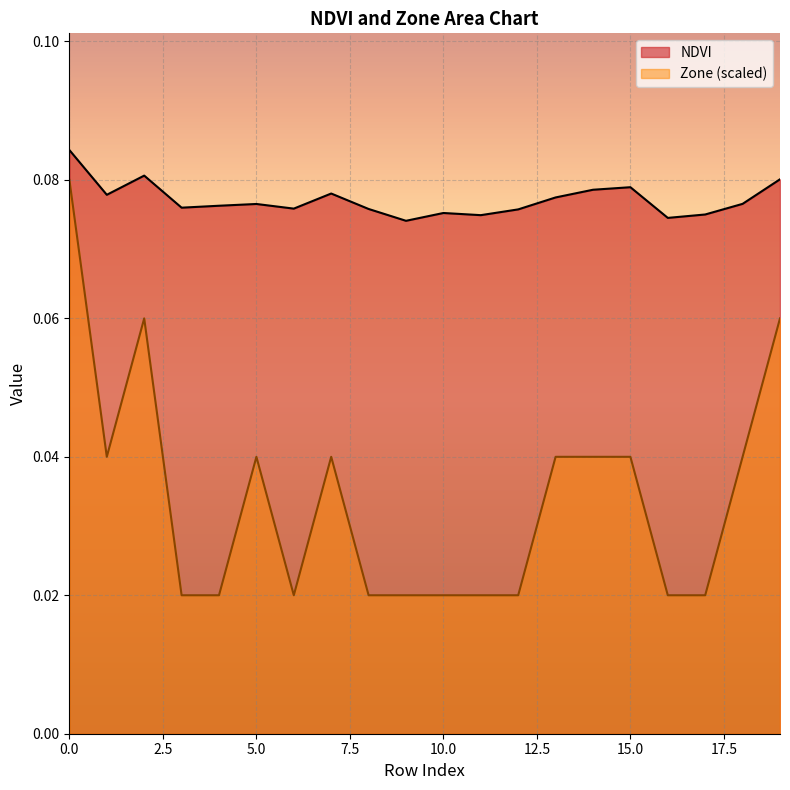

True or false: Zone and NDVI intersect in this chart.

False